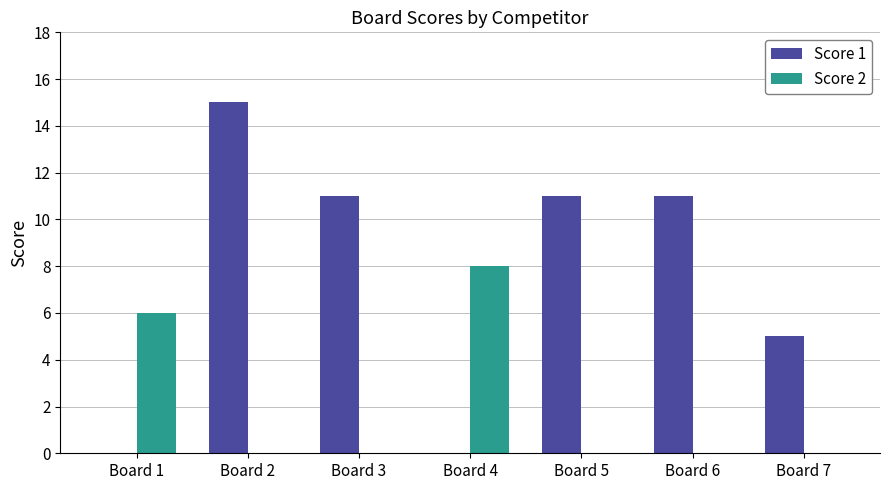

Where is Score 1 nearest to the value 7?

Board 7